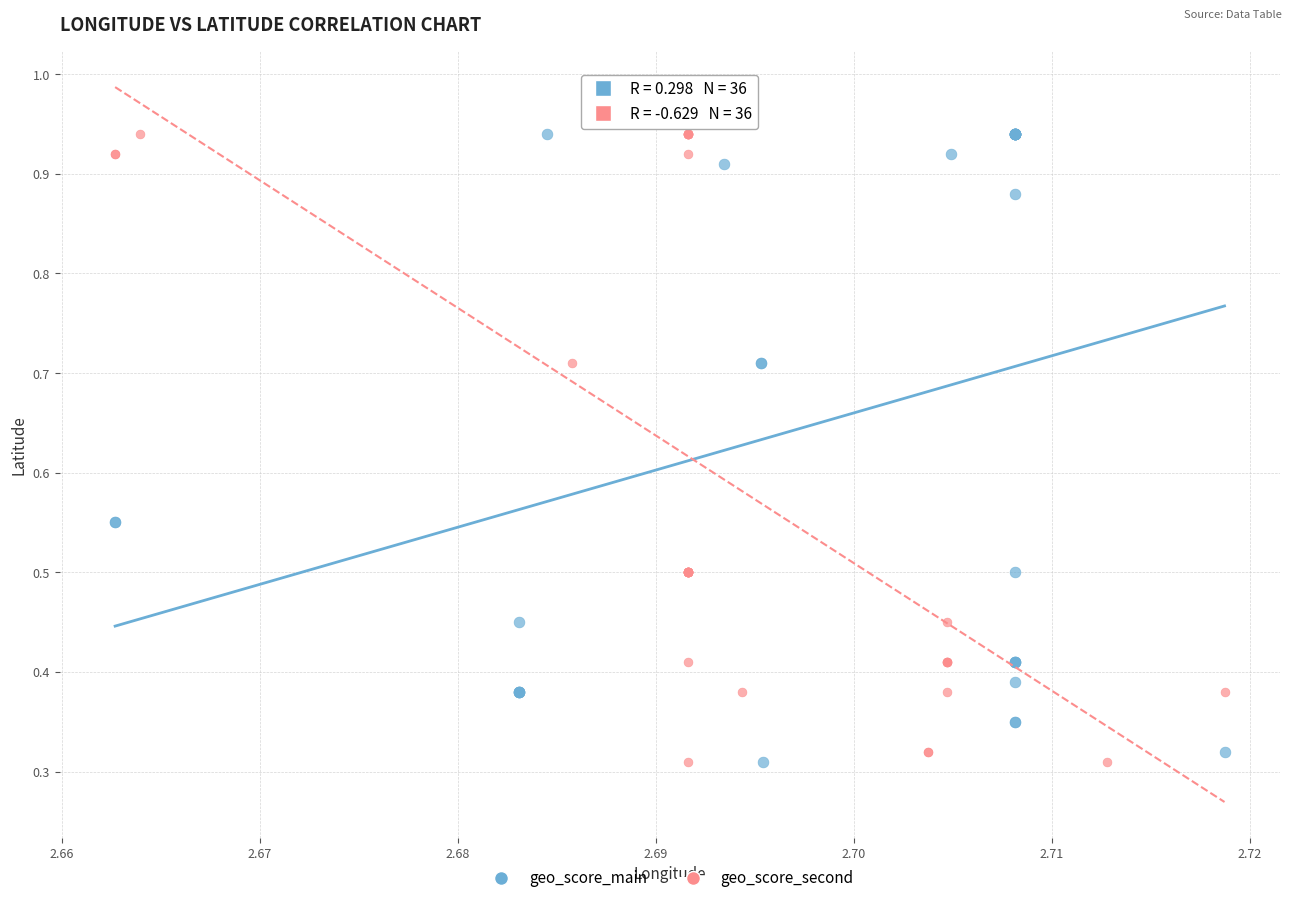

What are all the series names shown in the legend?

geo_score_main, geo_score_second